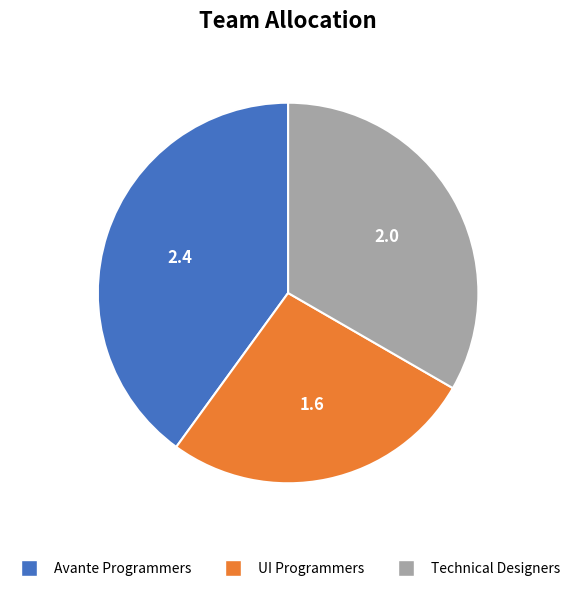

Which category has the biggest portion of the pie?

Avante Programmers